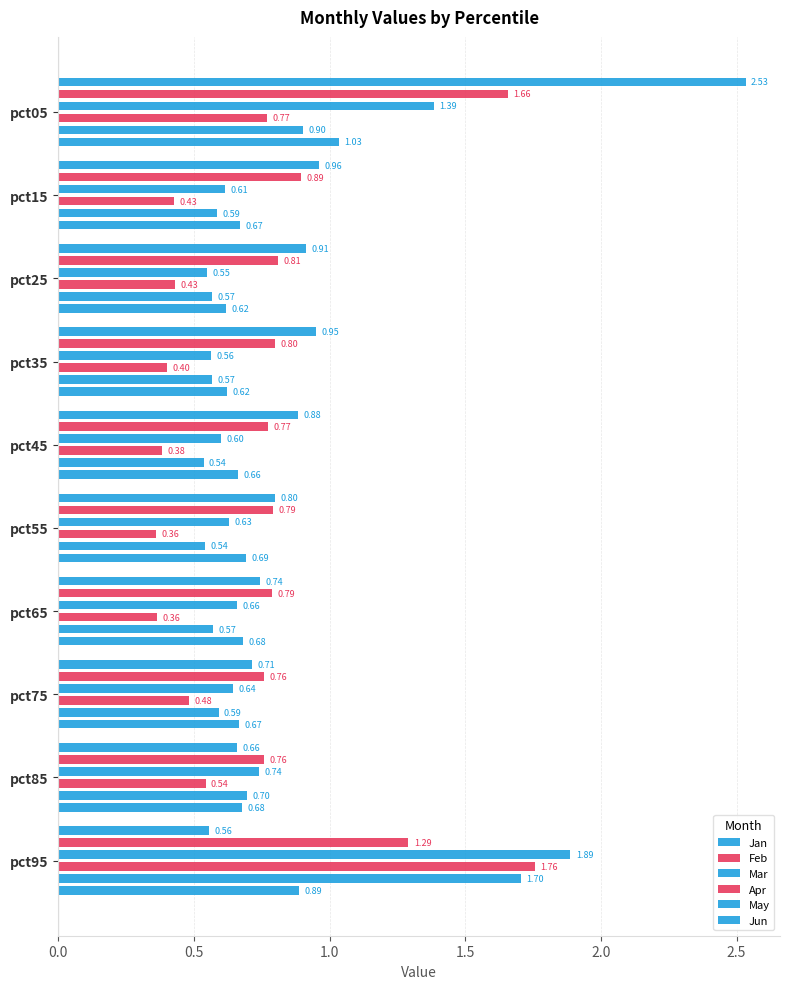

What is the minimum value shown in the chart?

0.4